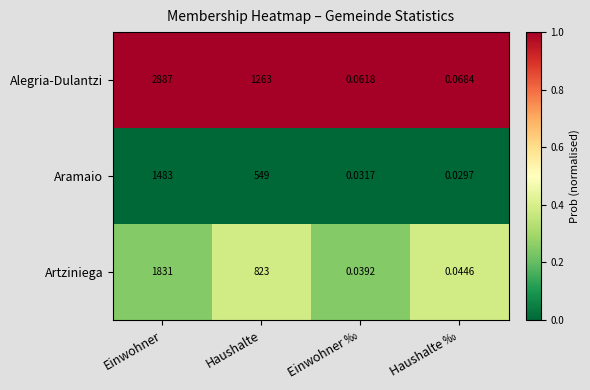

Which series changed the most between Haushalte and Einwohner ‰?

Alegria-Dulantzi